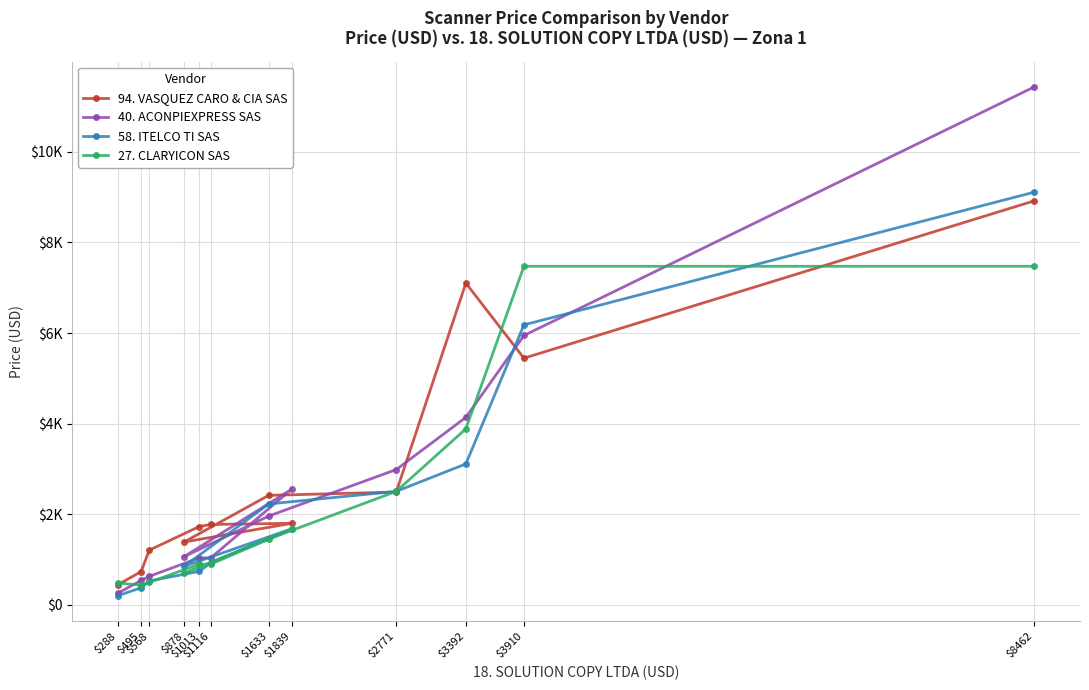

What value does the 40. ACONPIEXPRESS SAS series have at $878?

1065